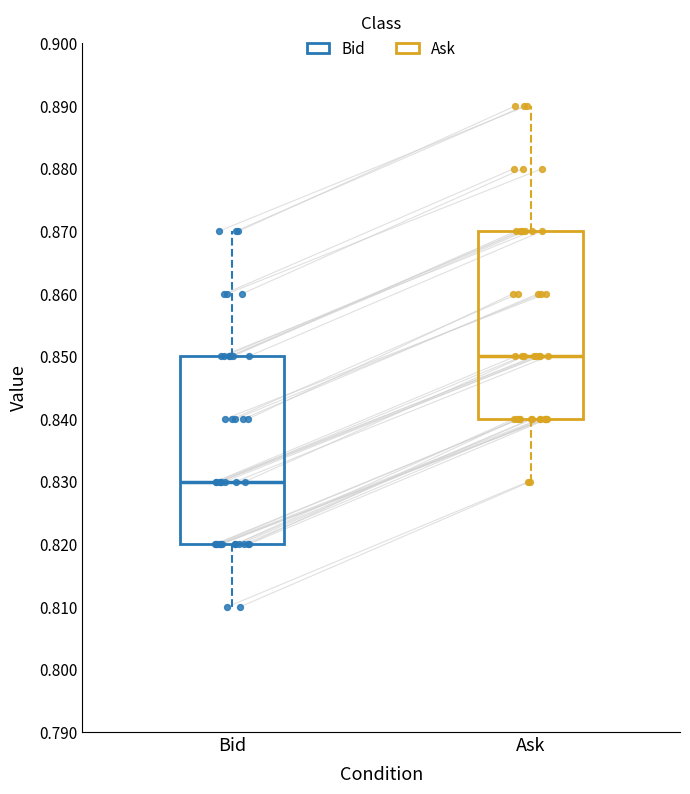

Which box has the highest median line?

Ask